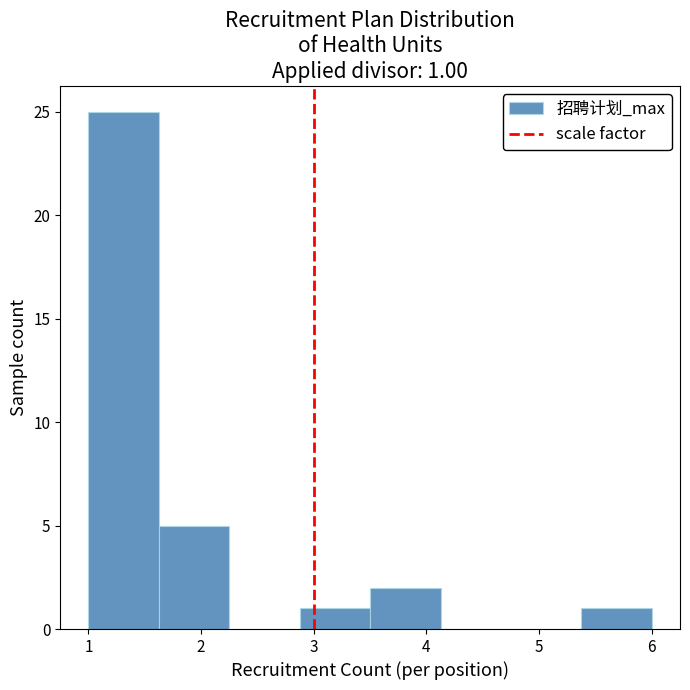

Over which range of the x-axis is the bar tallest?

1.0 to 1.6